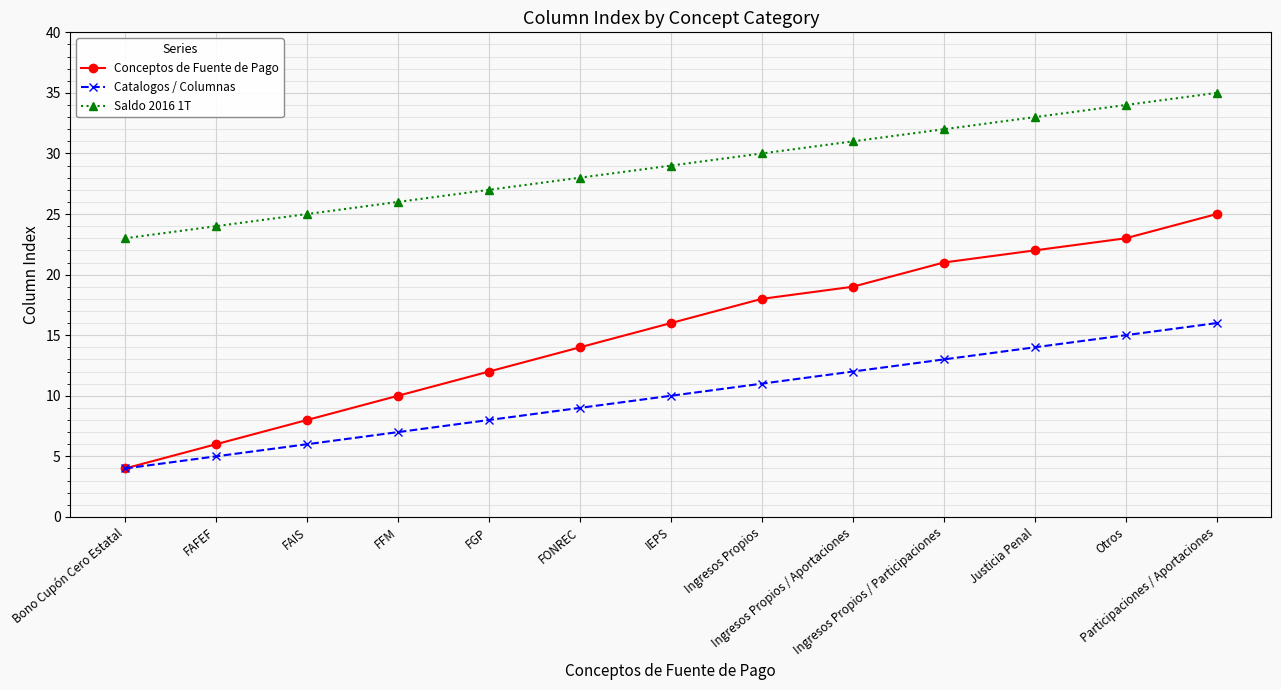

Rank the series at Justicia Penal from highest to lowest value.

Saldo 2016 1T, Conceptos de Fuente de Pago, Catalogos / Columnas